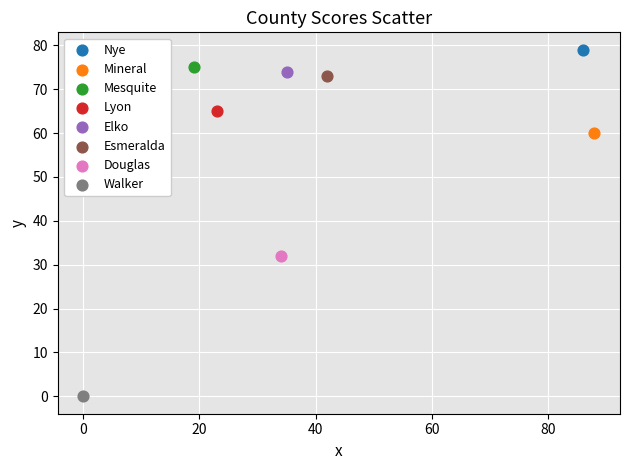

Which series contains the highest Y value?

Nye